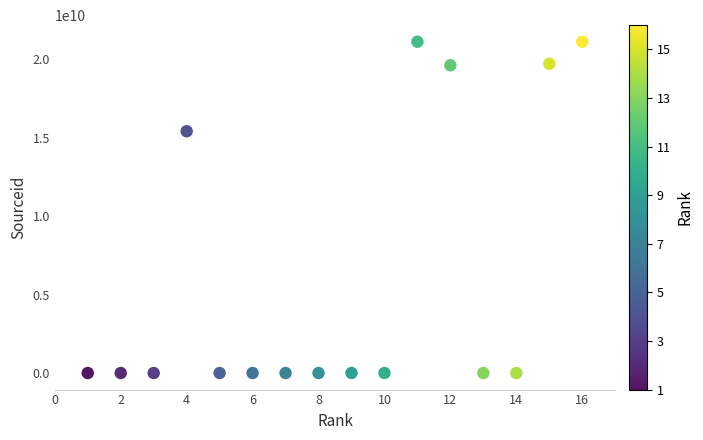

What Y value in the scatter plot is closest to 10550414267?

15400155900